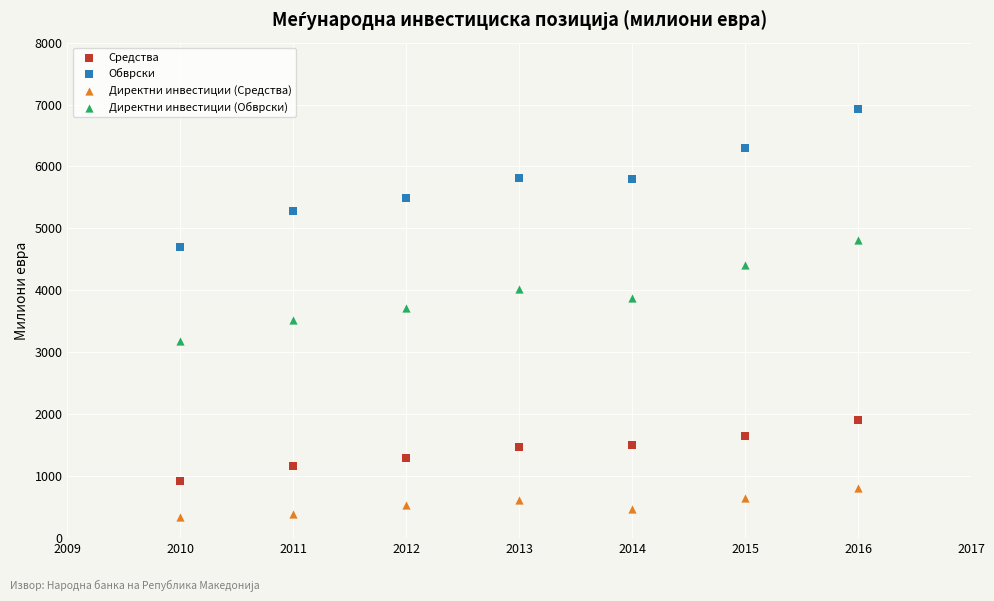

Across all data points, what is the range of Y values (max minus min)?

6591.0